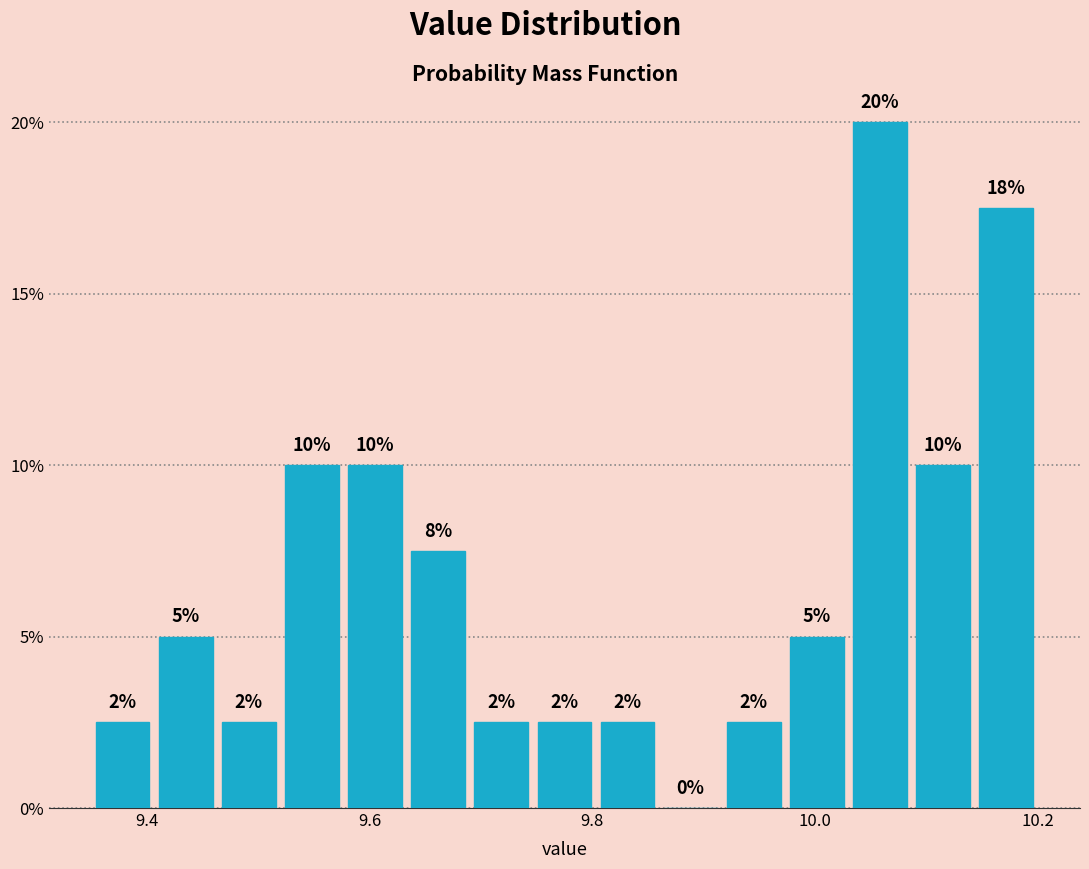

Read against the x-axis, roughly where is the centre of the tallest bar?

10.06